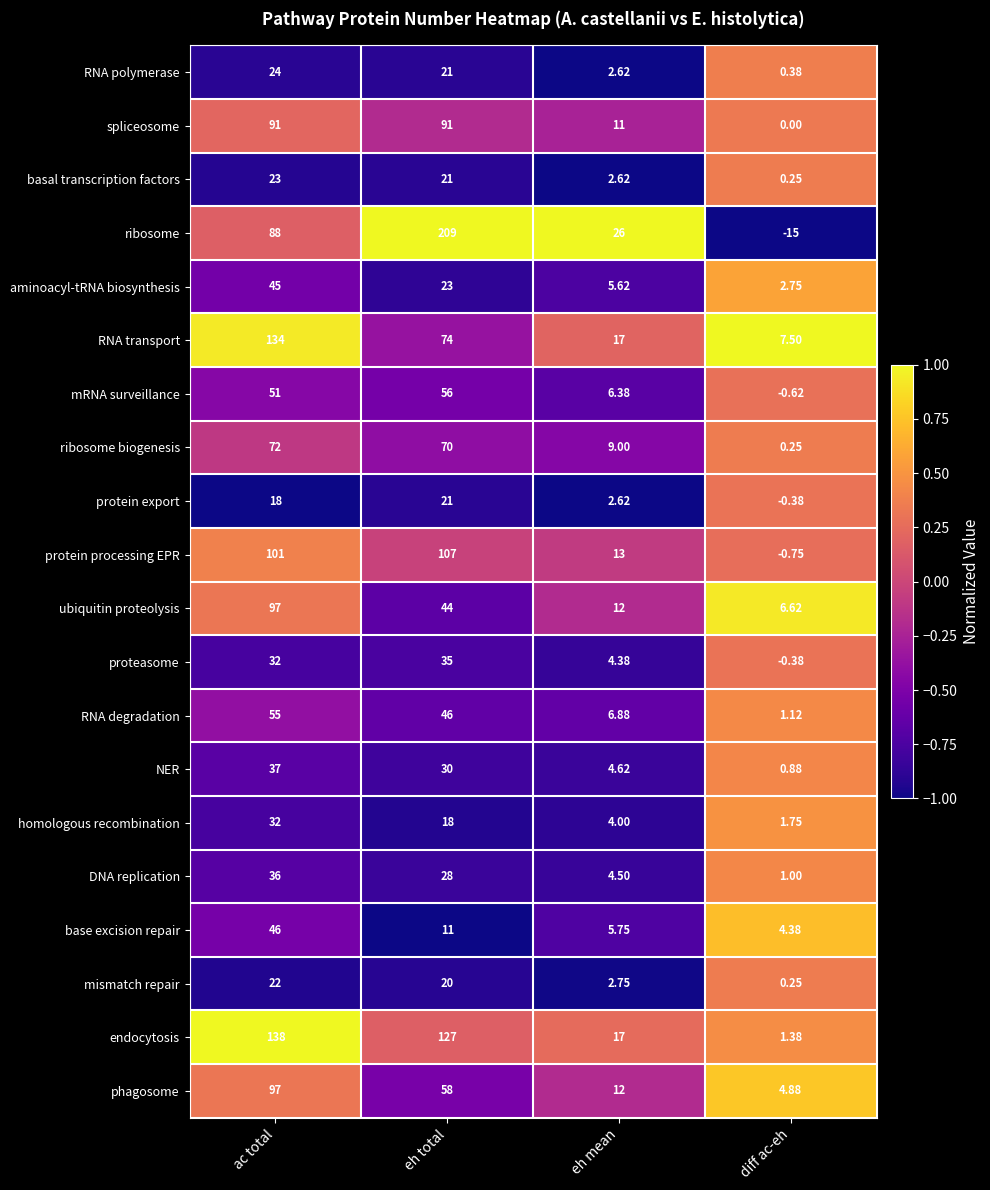

At which label is ribosome closest to 97?

ac total